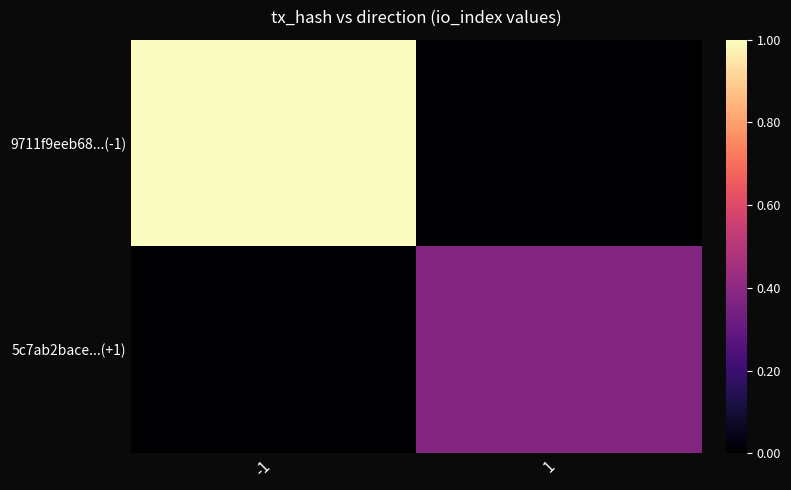

Reading right to left, transcribe all the data shown in this chart.

9711f9eeb68...(-1): 1=0.0	-1=1.0
5c7ab2bace...(+1): 1=0.4	-1=0.0